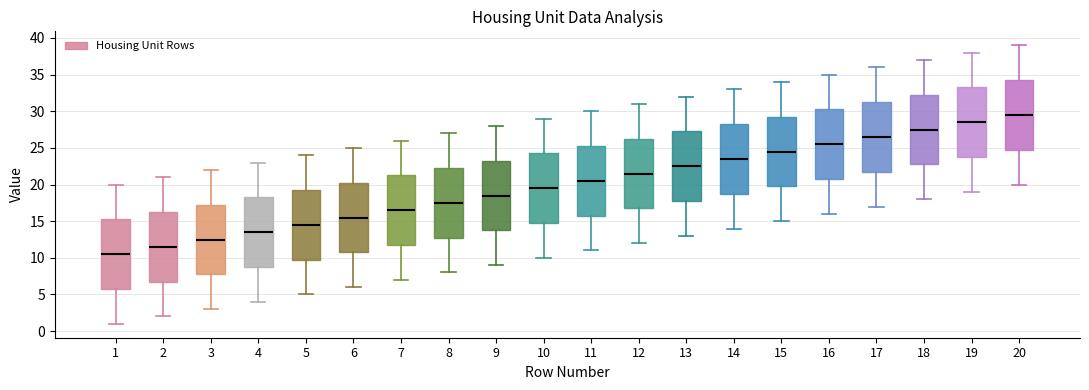

Reading left to right, read every box against the y-axis: the position of its median line, the range the box covers, and the ends of its whiskers. The values are not printed on the chart, so give them approximately, as read against the axis.

1: median 10.5, box 6.0 to 15.5, whiskers 1.0 to 20.0
2: median 11.5, box 7.0 to 16.5, whiskers 2.0 to 21.0
3: median 12.5, box 8.0 to 17.5, whiskers 3.0 to 22.0
4: median 13.5, box 9.0 to 18.5, whiskers 4.0 to 23.0
5: median 14.5, box 10.0 to 19.5, whiskers 5.0 to 24.0
6: median 15.5, box 11.0 to 20.5, whiskers 6.0 to 25.0
7: median 16.5, box 12.0 to 21.5, whiskers 7.0 to 26.0
8: median 17.5, box 13.0 to 22.5, whiskers 8.0 to 27.0
9: median 18.5, box 14.0 to 23.5, whiskers 9.0 to 28.0
10: median 19.5, box 15.0 to 24.5, whiskers 10.0 to 29.0
11: median 20.5, box 16.0 to 25.5, whiskers 11.0 to 30.0
12: median 21.5, box 17.0 to 26.5, whiskers 12.0 to 31.0
13: median 22.5, box 18.0 to 27.5, whiskers 13.0 to 32.0
14: median 23.5, box 19.0 to 28.5, whiskers 14.0 to 33.0
15: median 24.5, box 20.0 to 29.5, whiskers 15.0 to 34.0
16: median 25.5, box 21.0 to 30.5, whiskers 16.0 to 35.0
17: median 26.5, box 22.0 to 31.5, whiskers 17.0 to 36.0
18: median 27.5, box 23.0 to 32.5, whiskers 18.0 to 37.0
19: median 28.5, box 24.0 to 33.5, whiskers 19.0 to 38.0
20: median 29.5, box 25.0 to 34.5, whiskers 20.0 to 39.0